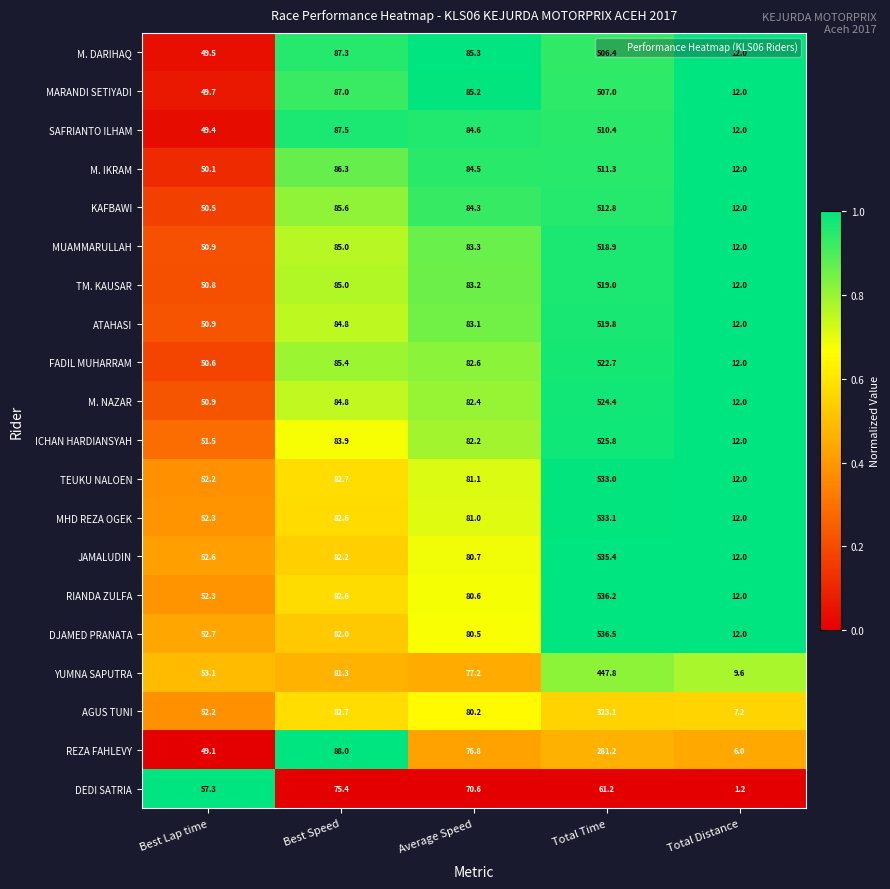

True or false: MHD REZA OGEK has a value of 533.1 at Total Time.

True